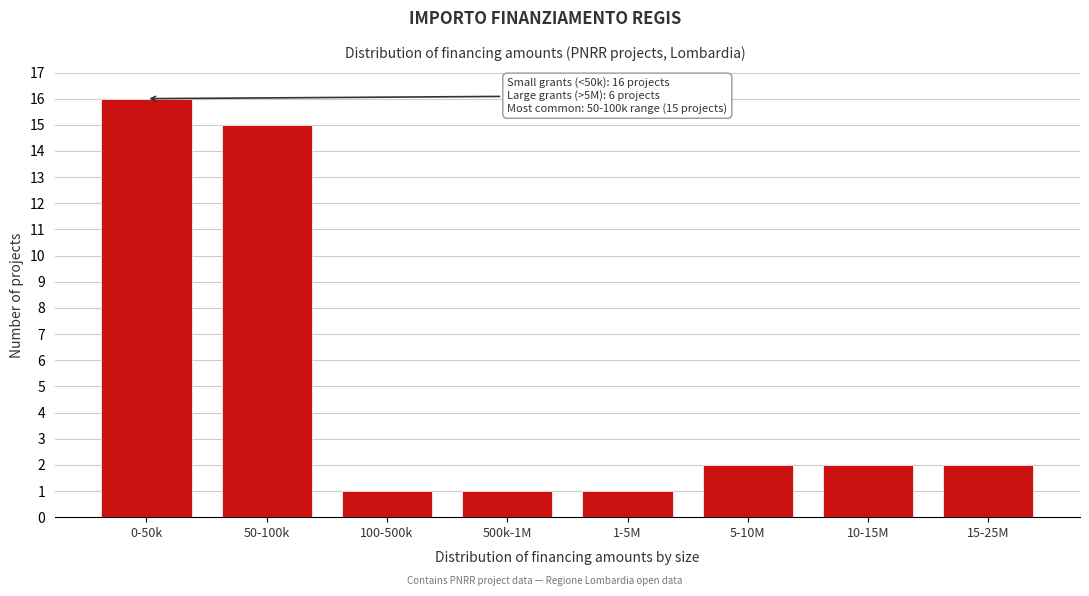

Reading left to right, list all the values displayed in this chart.

16	15	1	1	1	2	2	2